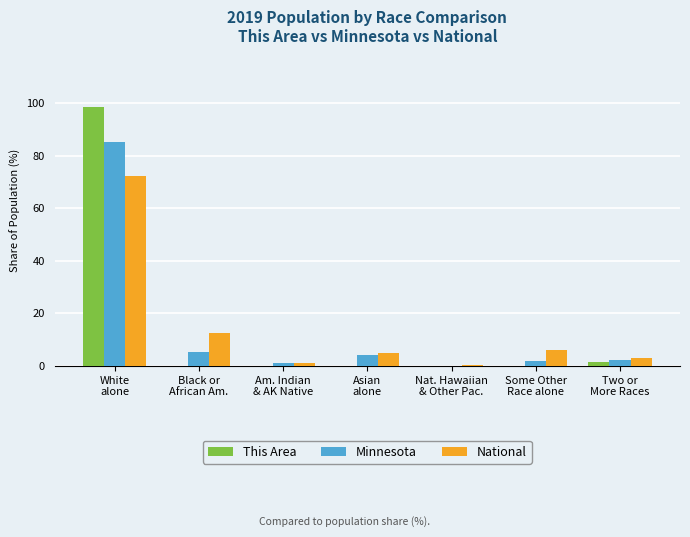

The value of This Area at Some Other
Race alone is 46.2. True or false?

False